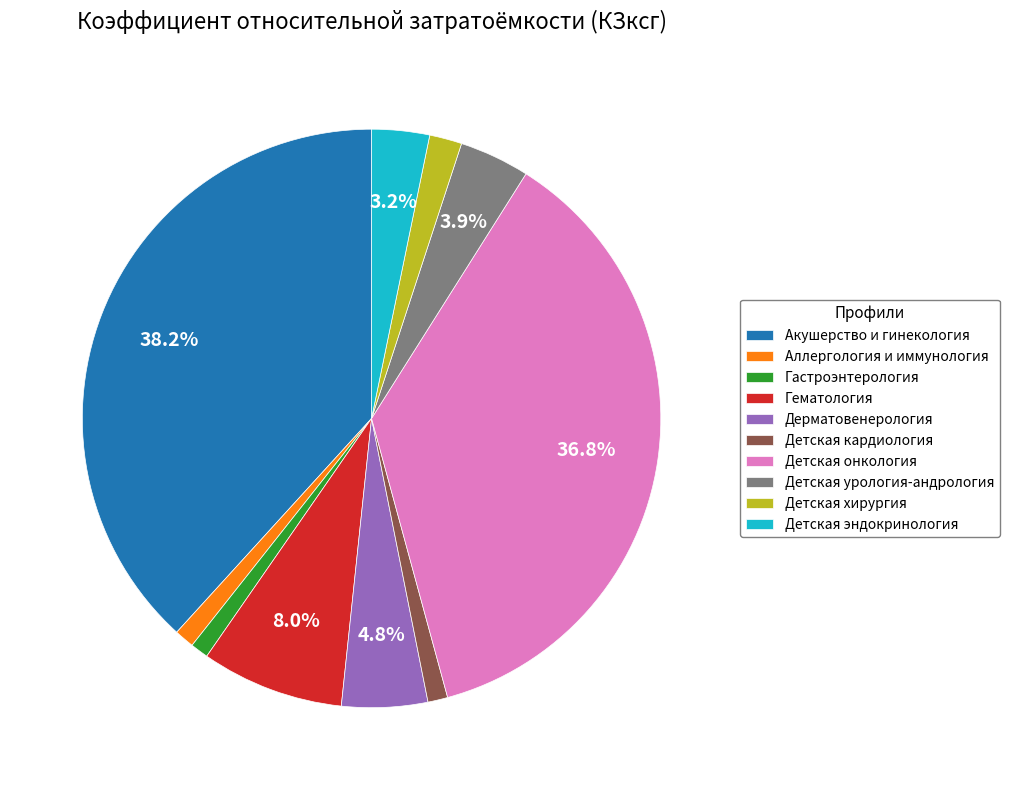

Which slice is the largest?

Акушерство и гинекология